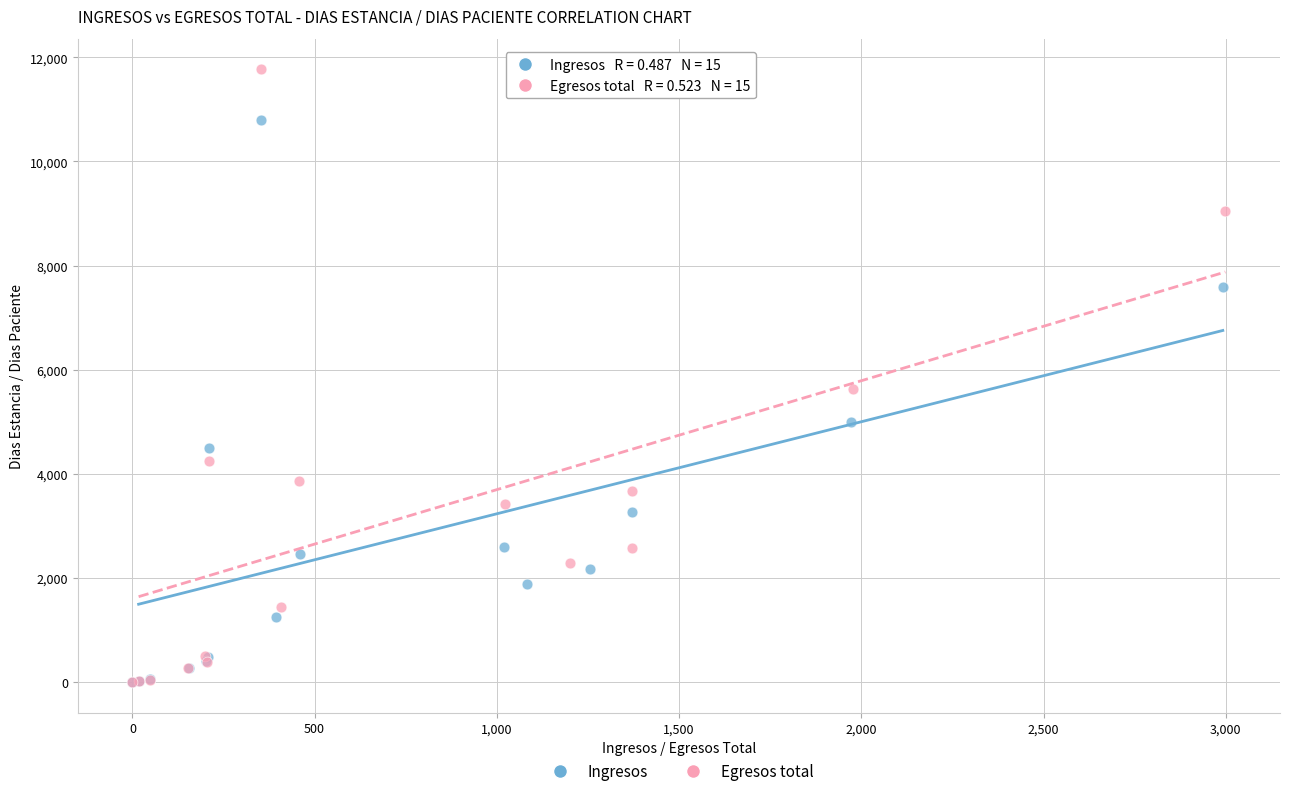

Which series has the widest spread of Y values?

Egresos total